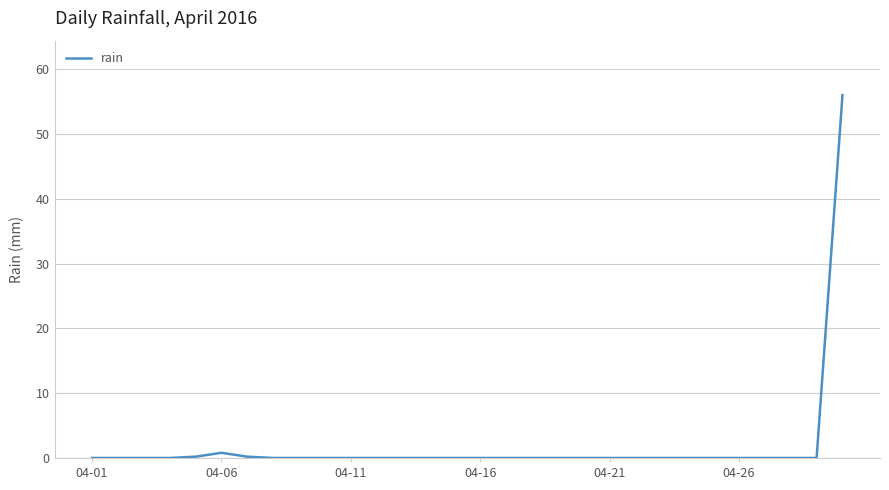

What is the difference between the second highest and second lowest values?

0.8